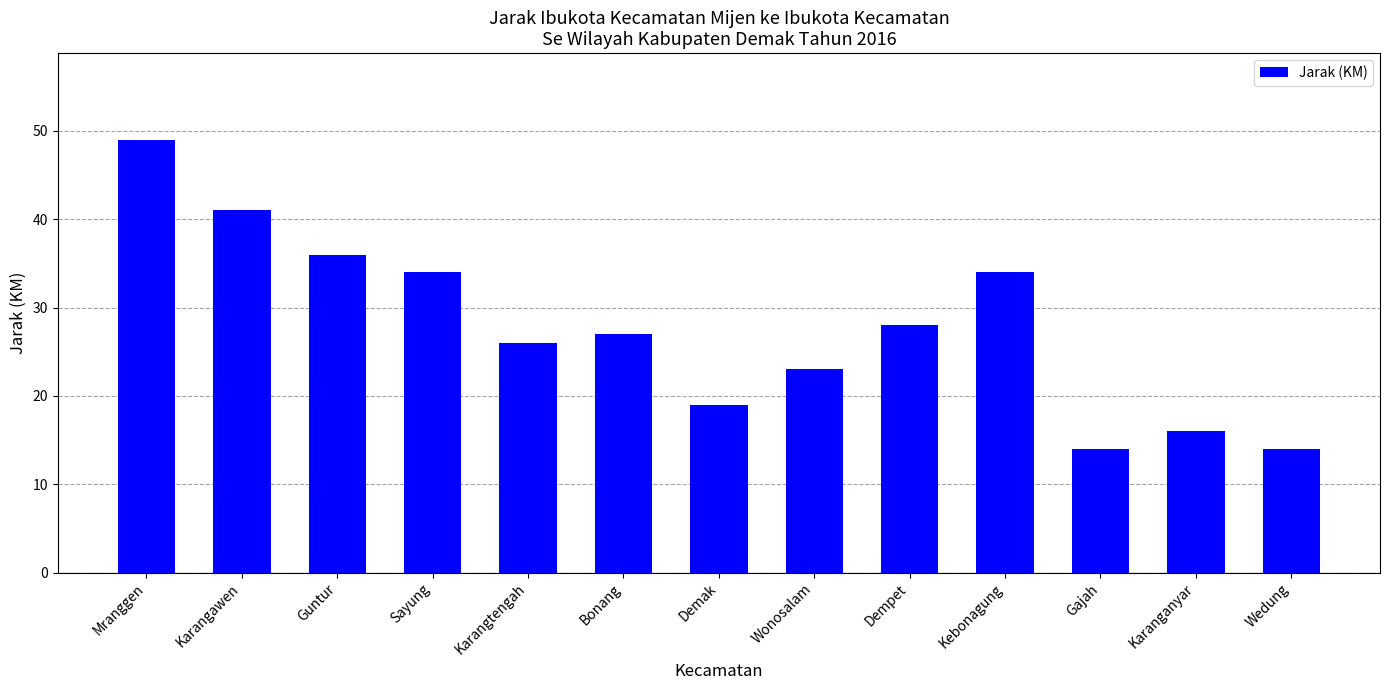

What value does the data have at Wonosalam?

23